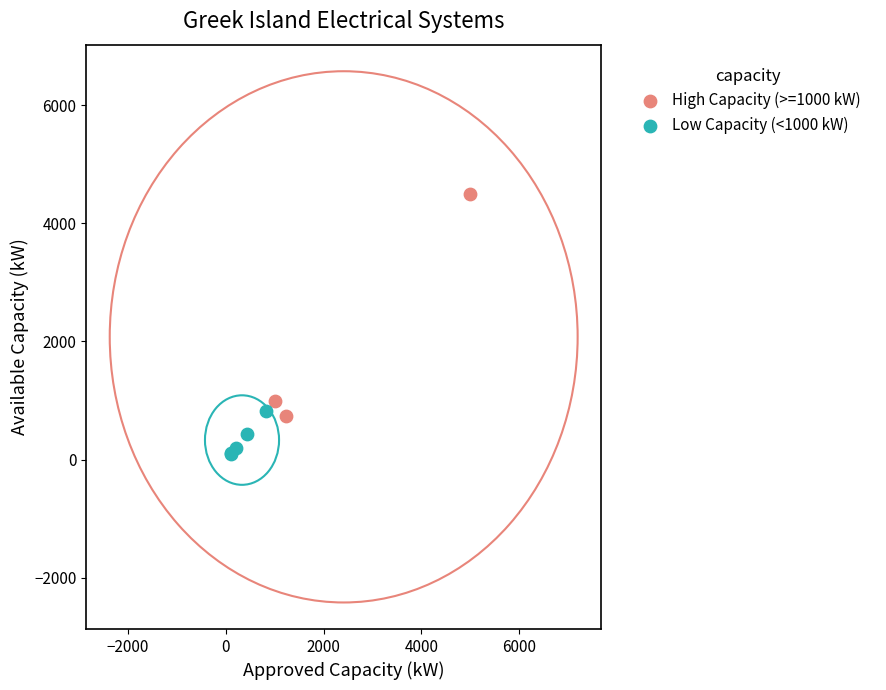

Which series has the widest spread of Y values?

High Capacity (>=1000 kW)